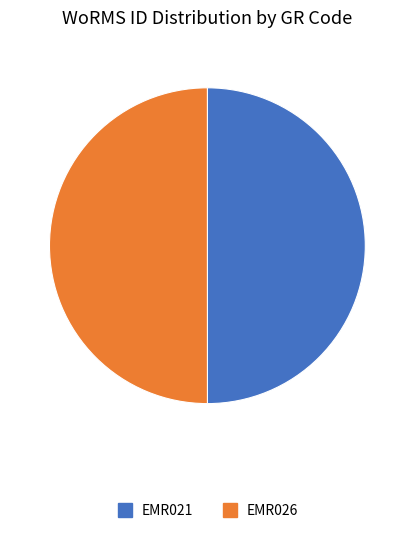

The EMR021 slice represents 50% of the pie. True or false?

True